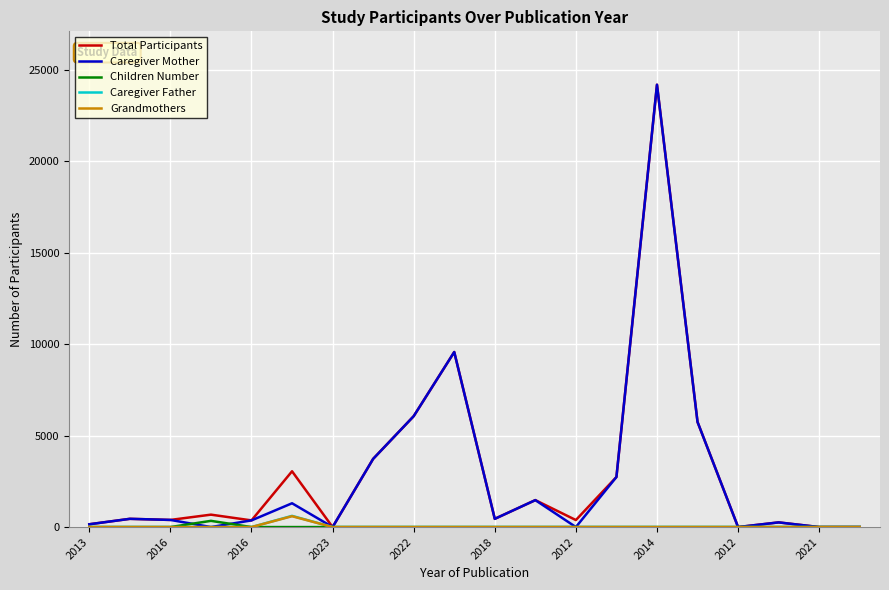

How many distinct data groups are displayed?

5